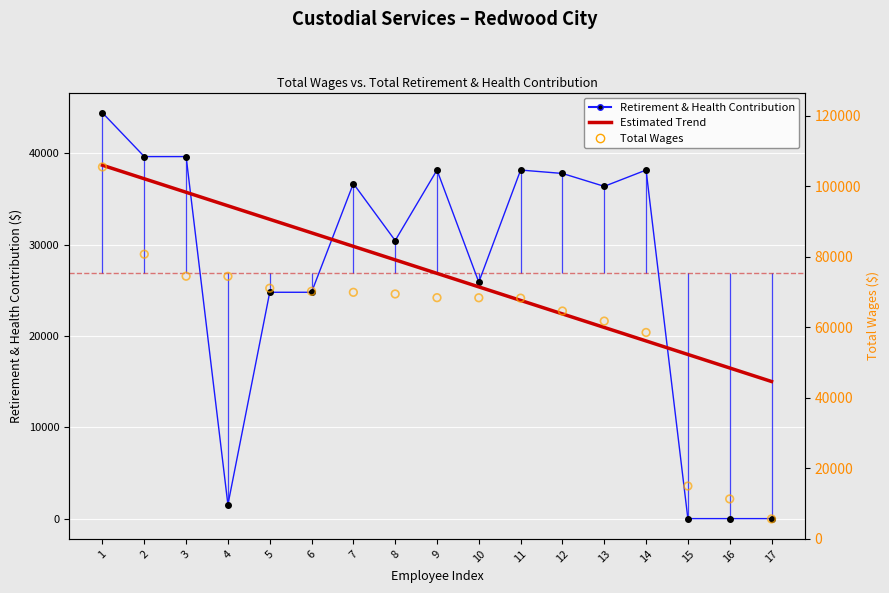

Which series has the widest spread of Y values?

Total Wages